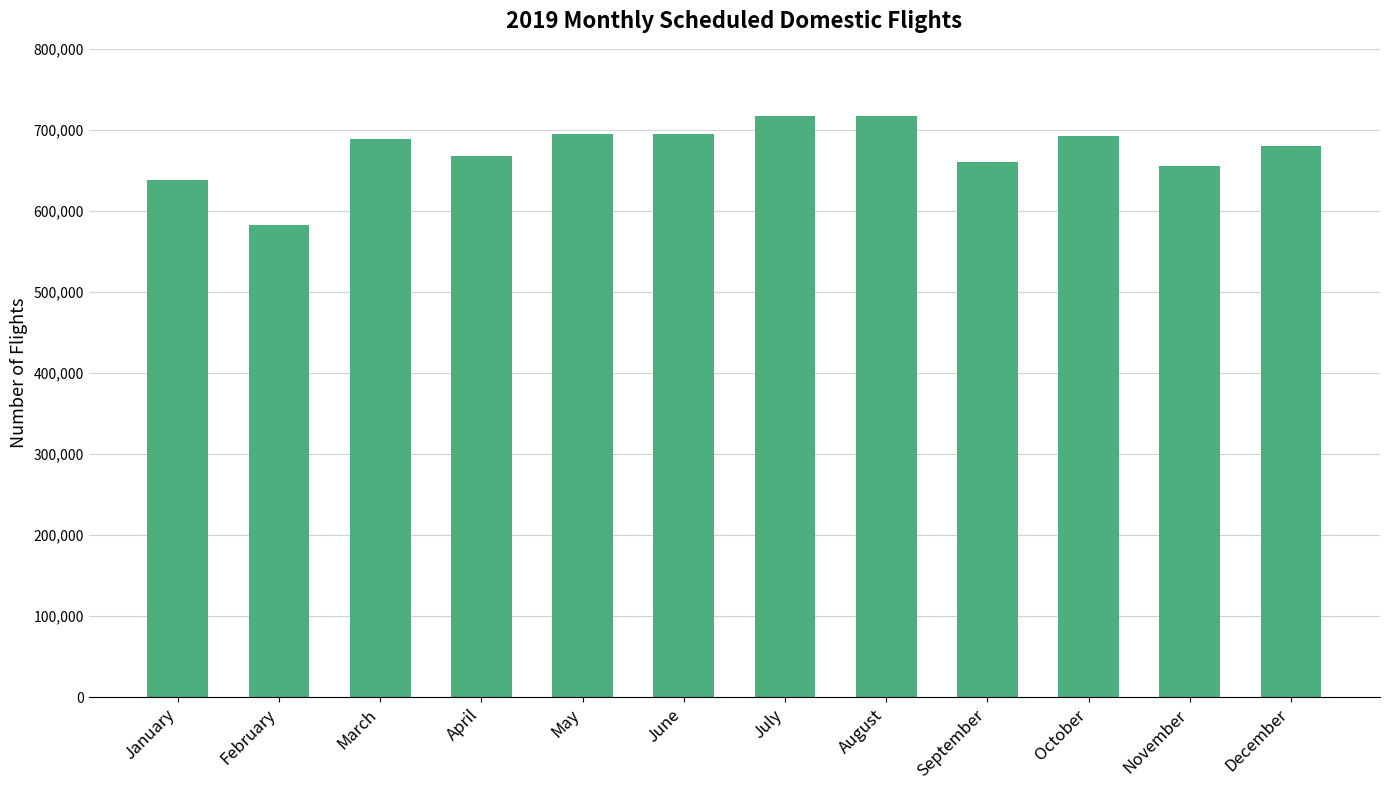

Which has a higher value, February or April?

April